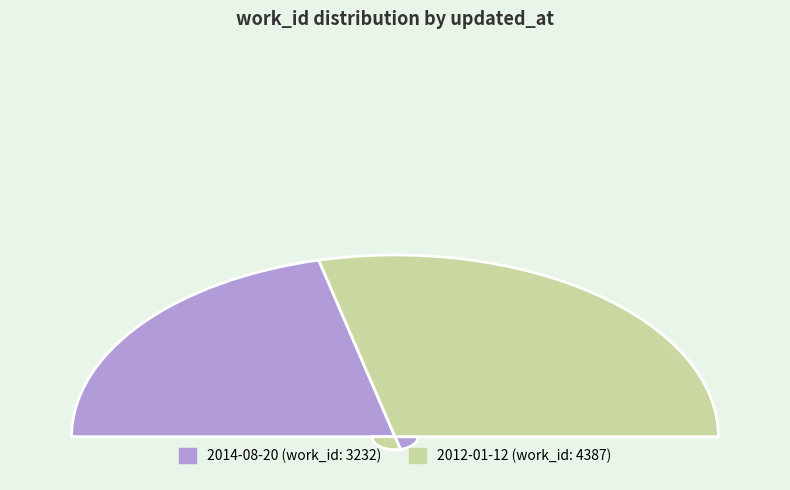

Which category has the biggest portion of the pie?

2012-01-12